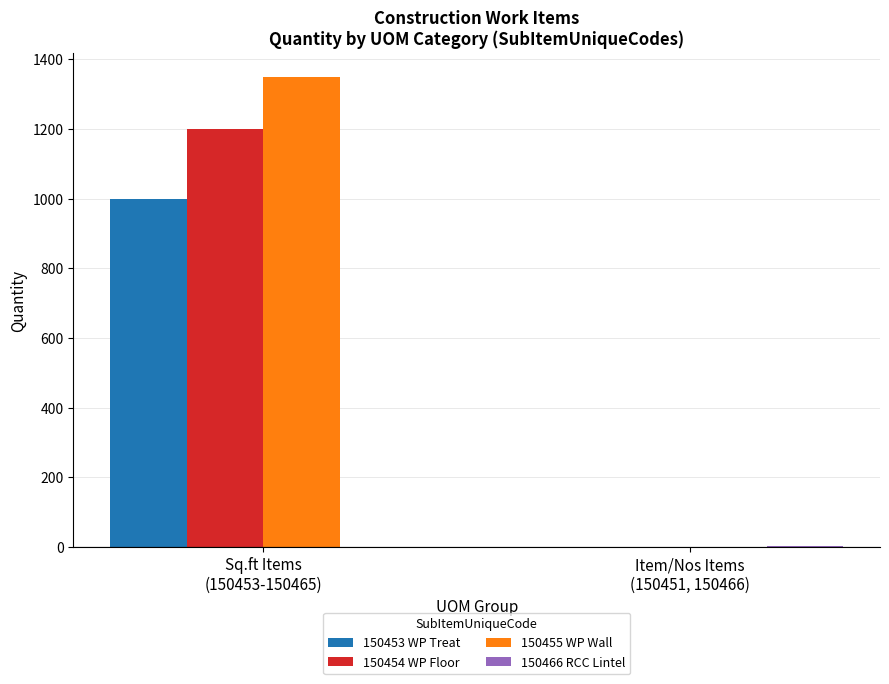

Between Sq.ft Items
(150453-150465) and Item/Nos Items
(150451, 150466), which series saw the biggest shift?

150455 WP Wall